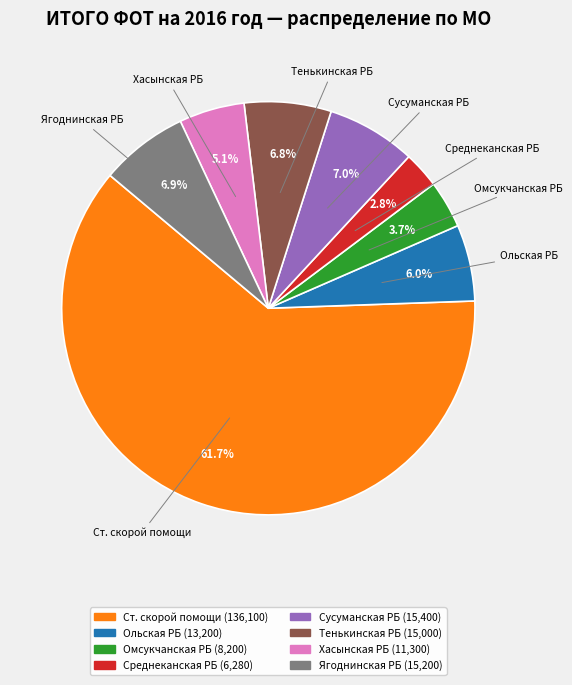

Does any single category account for the majority?

Yes